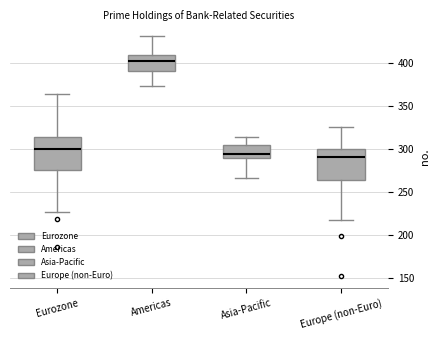

Reading left to right, transcribe this box plot: for each box, give where its median line is, the range the box spans, and where its two whiskers end, as read against the y-axis. The values are not printed on the chart, so give them approximately, as read against the axis.

Eurozone: median 300, box 275 to 315, whiskers 225 to 365
Americas: median 400, box 390 to 410, whiskers 375 to 430
Asia-Pacific: median 295, box 290 to 305, whiskers 265 to 315
Europe (non-Euro): median 290, box 265 to 300, whiskers 215 to 325